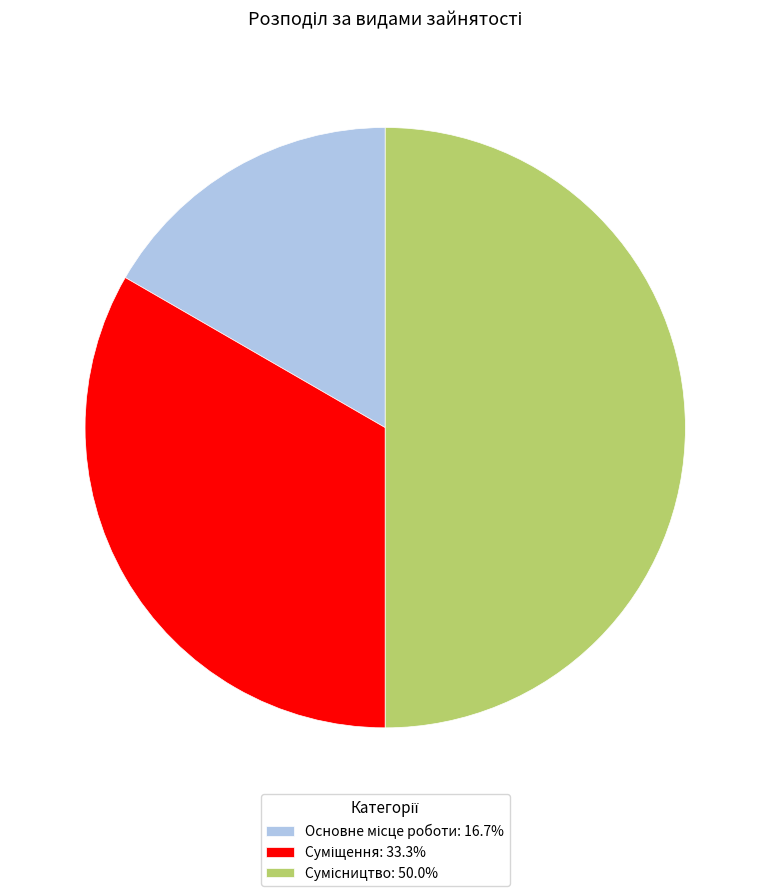

To the nearest percent, what is the combined percentage of Сумісництво and Суміщення?

83%